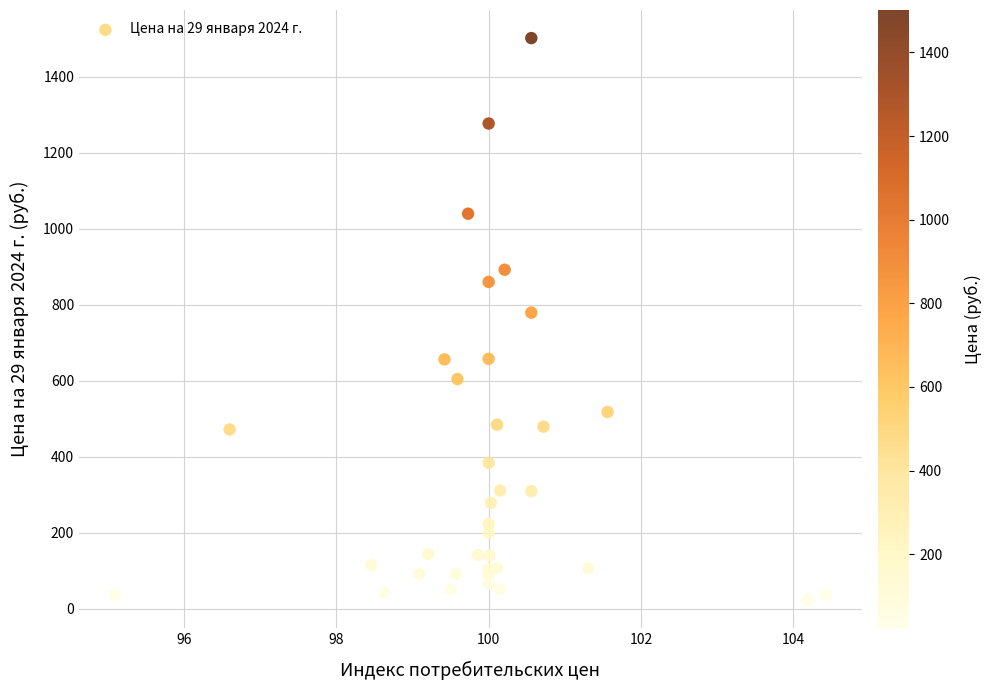

What Y value in the scatter plot is closest to 762?

779.4